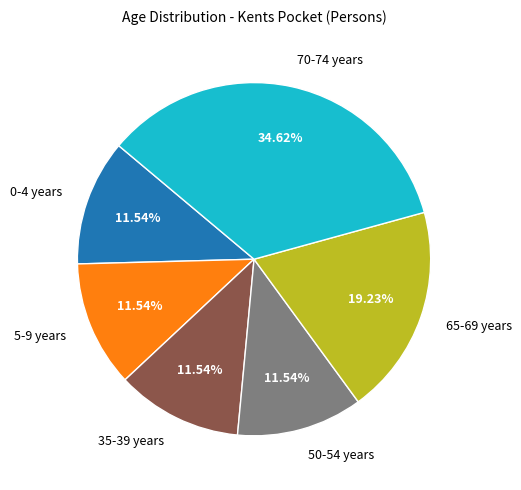

Do 65-69 years and 35-39 years together represent more than half of the pie?

No